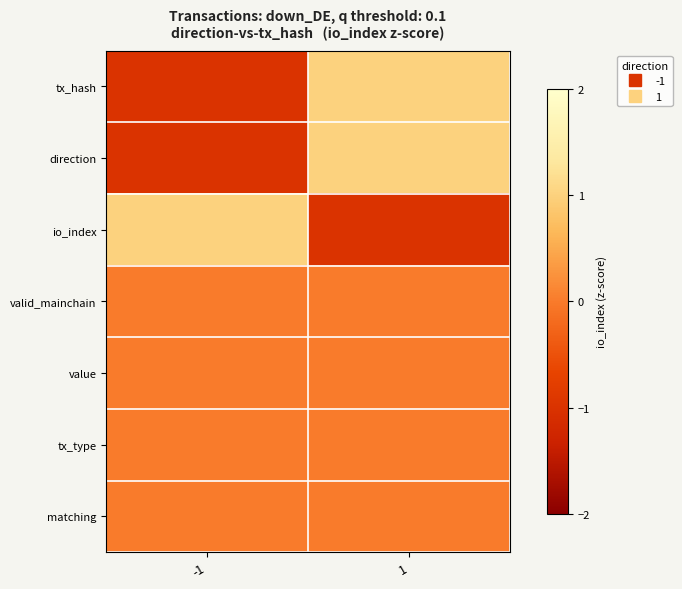

At which category is the sum across all series the highest?

1